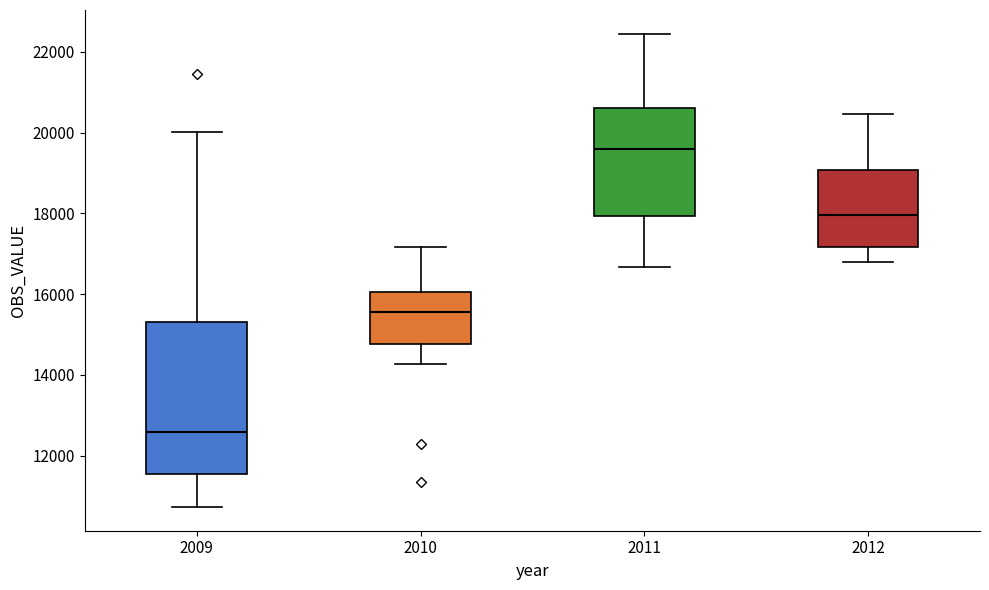

Comparing the boxes themselves (not the whiskers), which one is the tallest?

2009